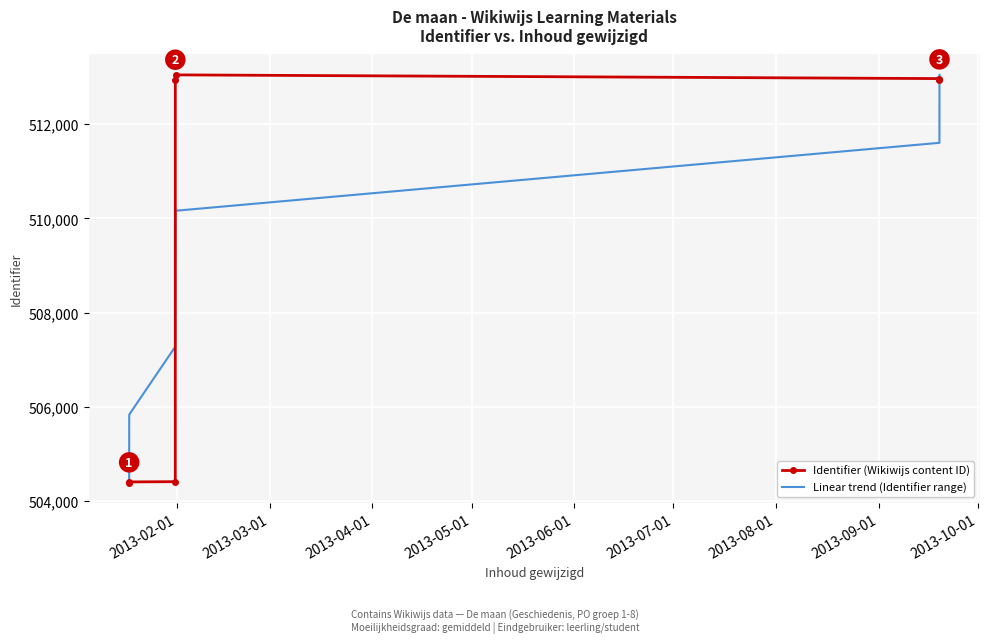

What is the minimum value shown in the chart?

504398.0